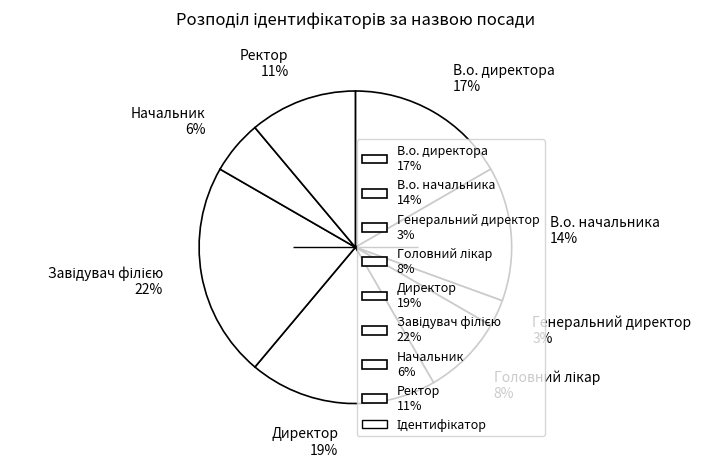

Which category has the smallest portion of the pie?

Генеральний директор